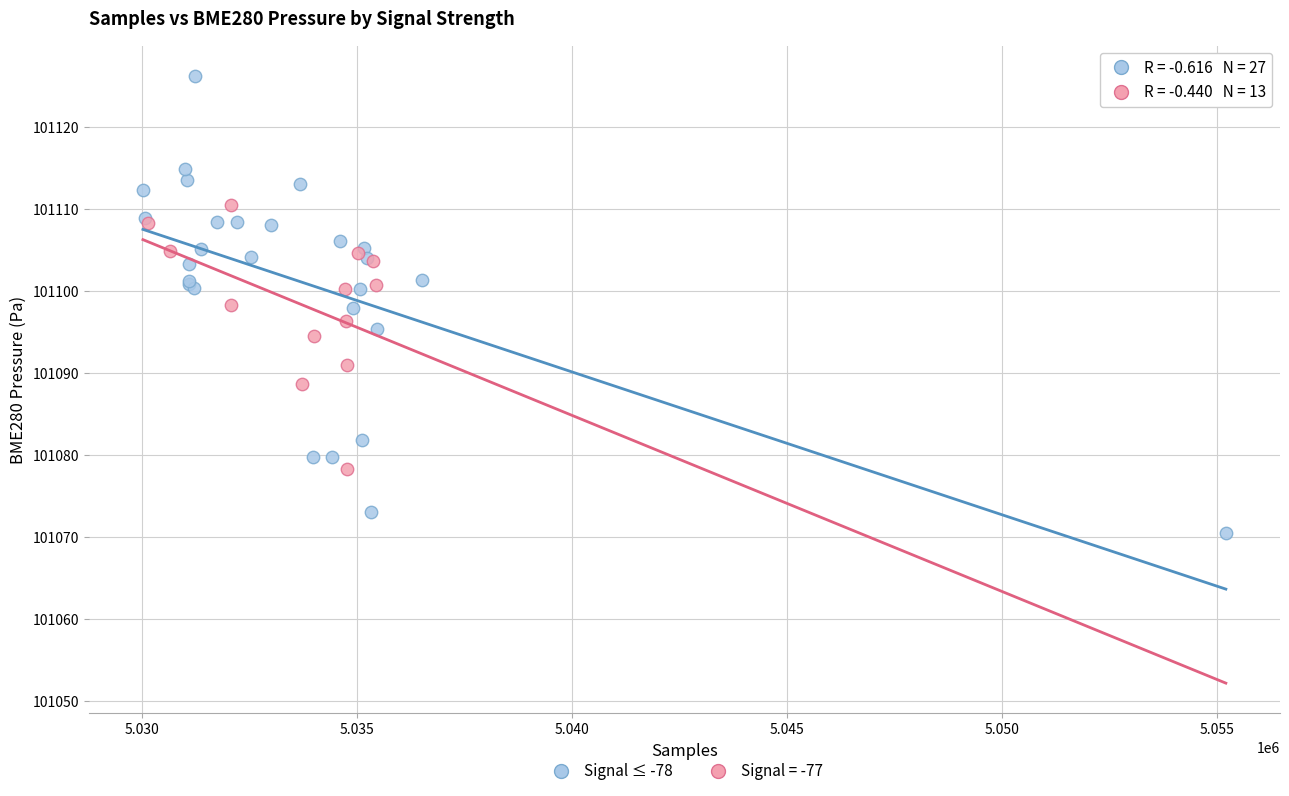

Which series reaches the minimum Y coordinate?

Signal ≤ -78